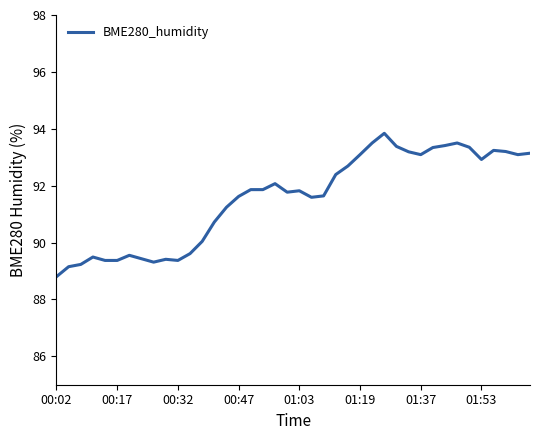

What is the smallest value displayed?

88.8